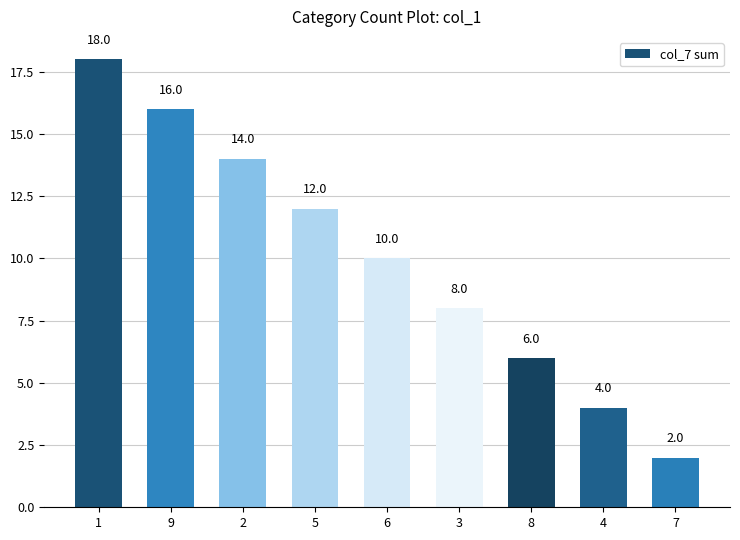

Reading left to right, list all the values displayed in this chart.

1=18	9=16	2=14	5=12	6=10	3=8	8=6	4=4	7=2